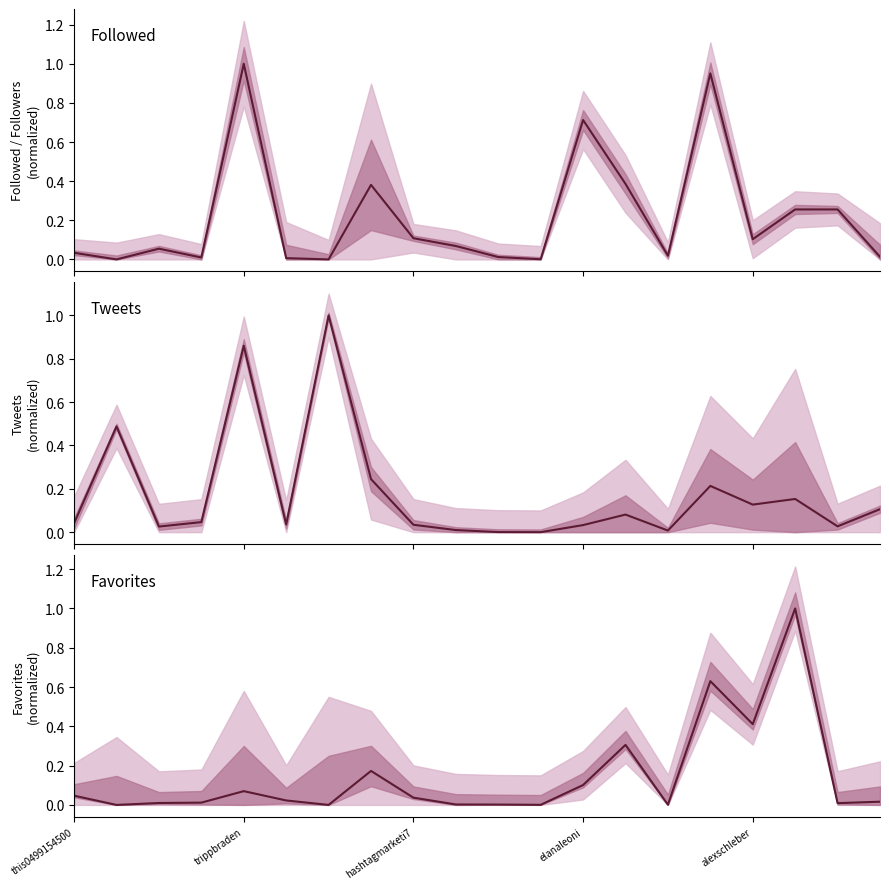

Which has a higher value, 9 or 5?

9